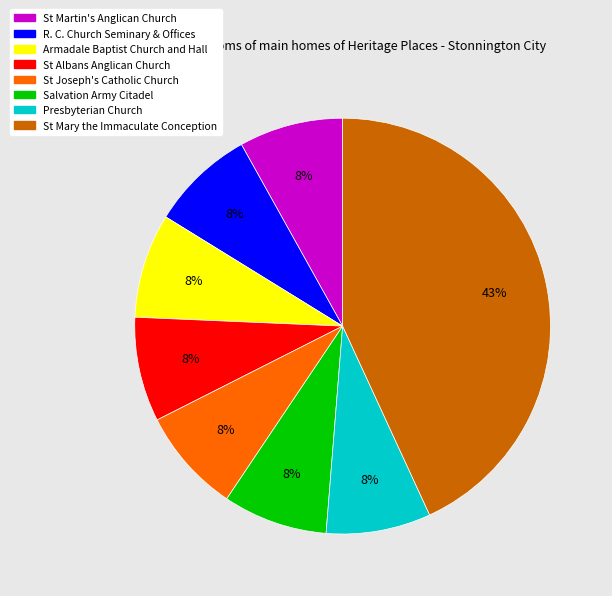

To the nearest percent, what is the difference between the largest and smallest slice percentages?

35%